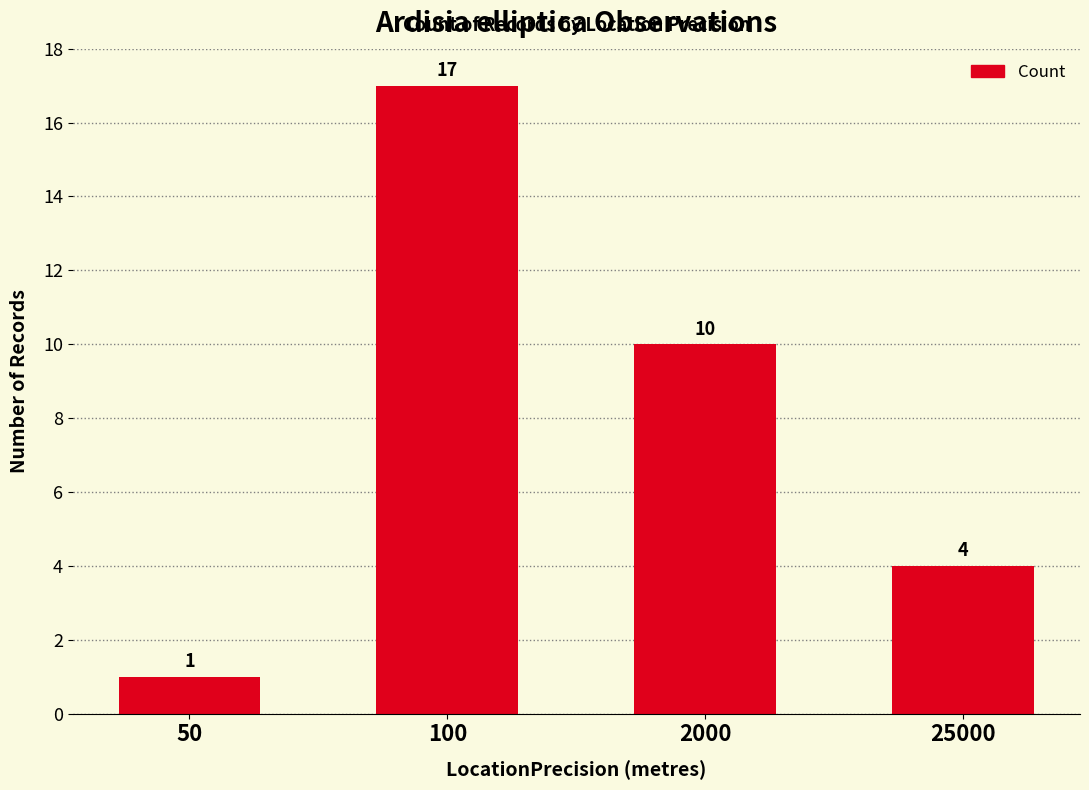

Which has a higher value, 2000 or 50?

2000